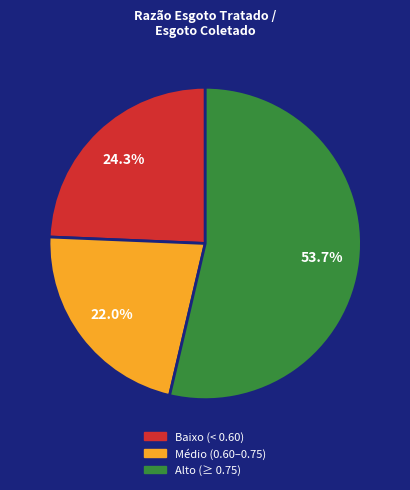

Which category has the biggest portion of the pie?

Alto (≥ 0.75)